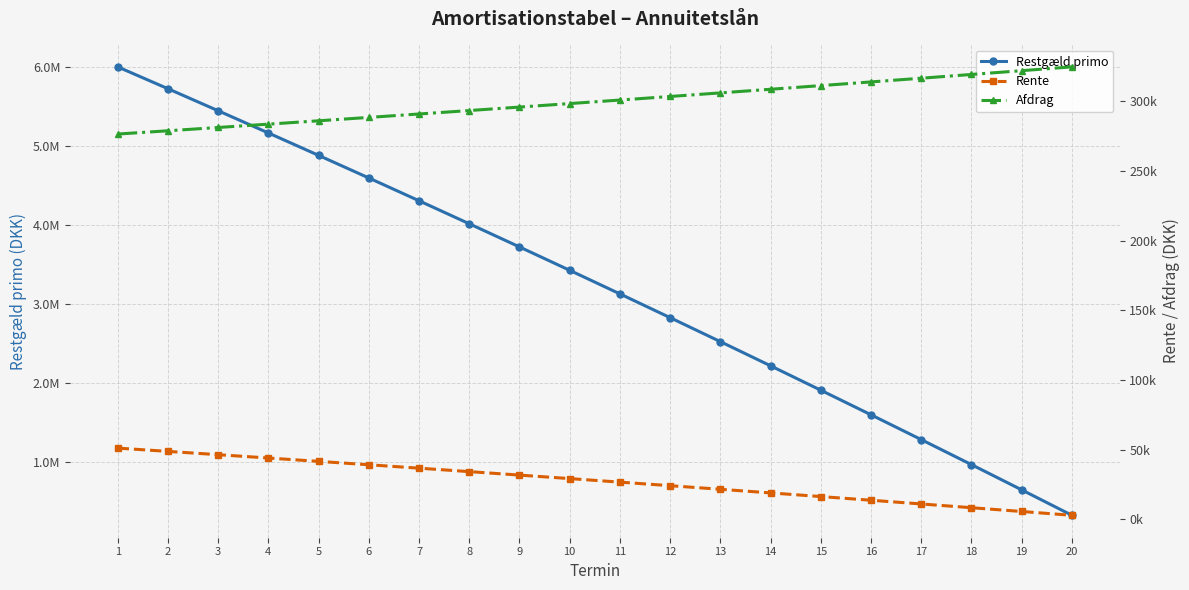

At which category does the chart reach its minimum across all series?

20